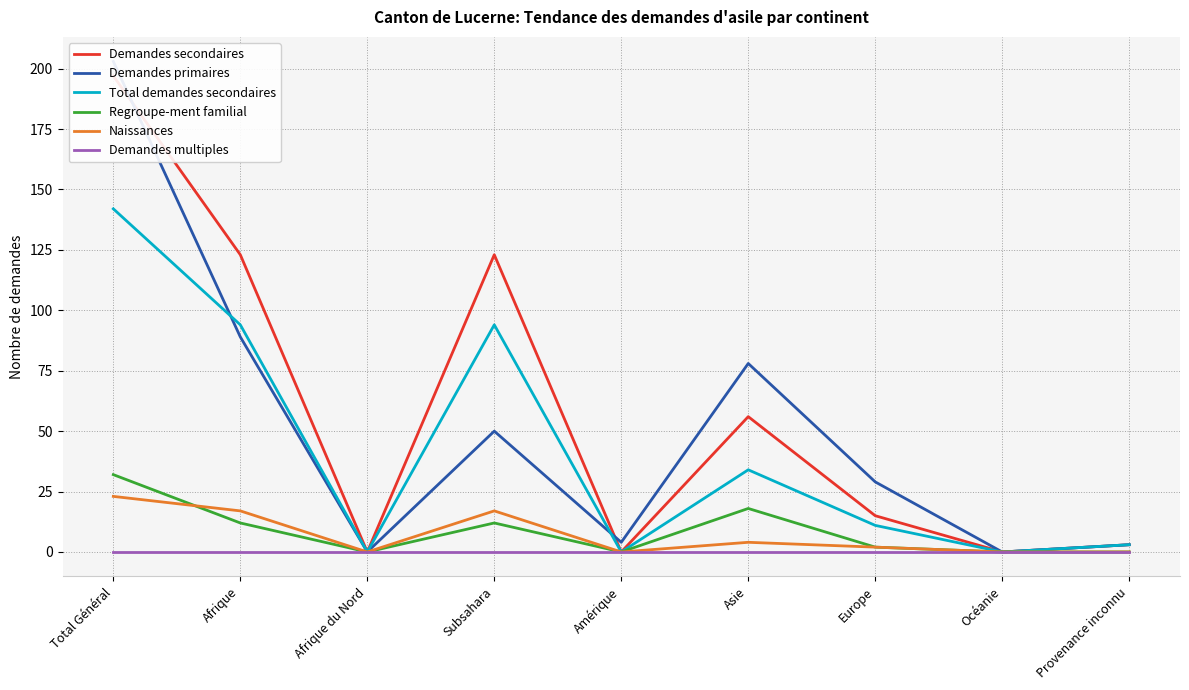

Which has a higher value, Total Général or Asie?

Total Général